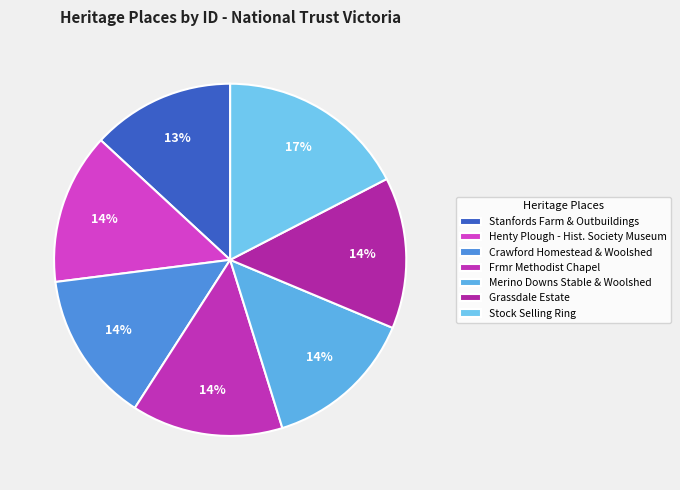

To the nearest percent, what is the difference between the largest and smallest slice percentages?

4%